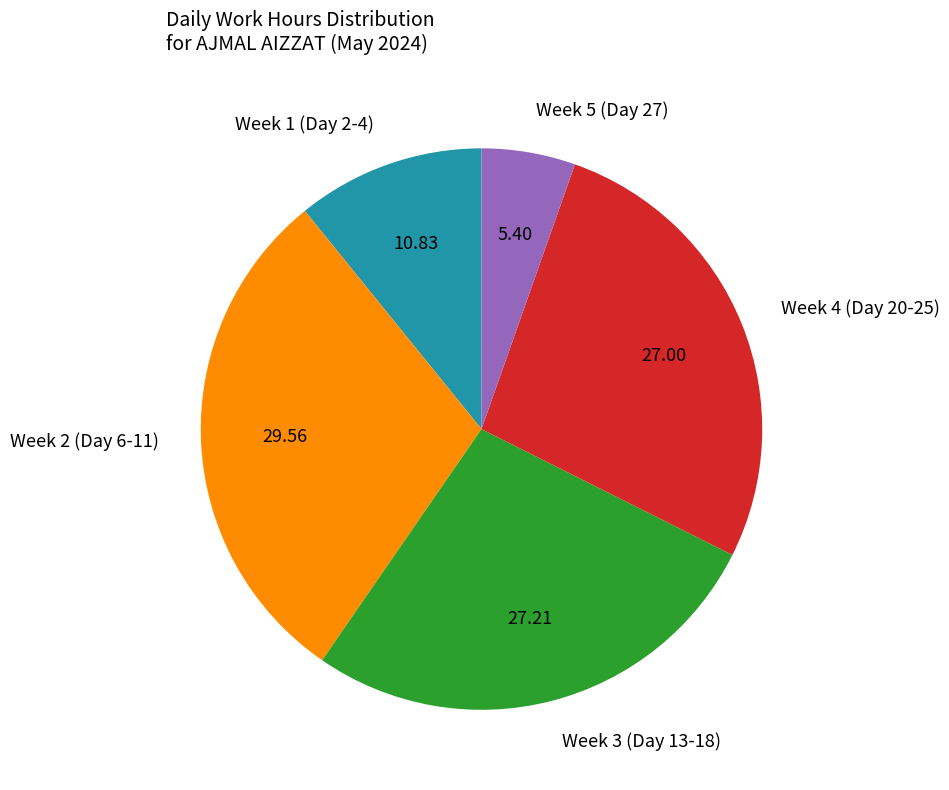

Which category has the biggest portion of the pie?

Week 2 (Day 6-11)